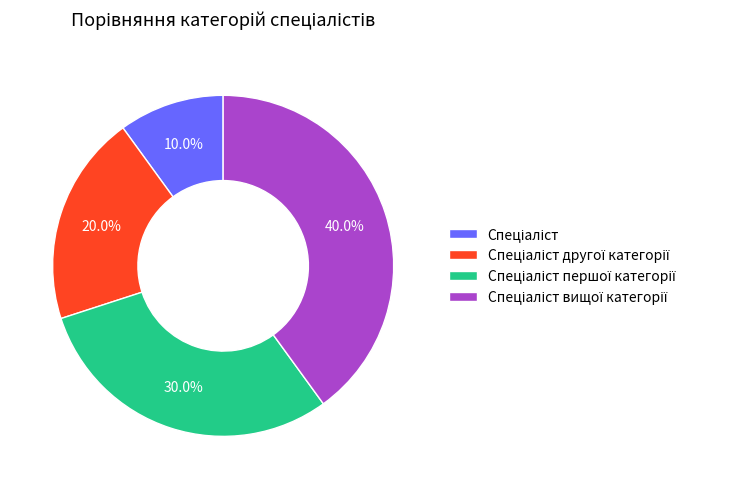

Is there any slice that represents more than half of the pie?

No